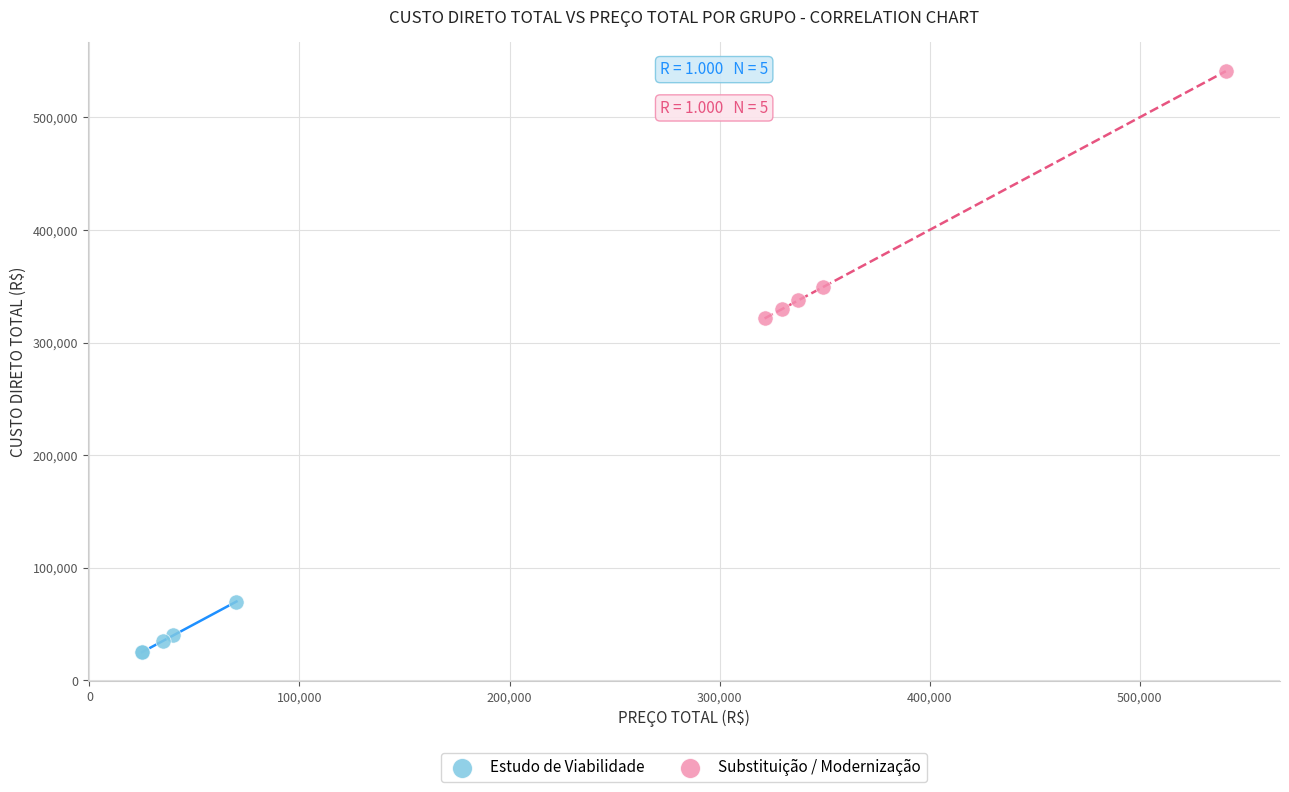

Which series reaches the maximum Y coordinate?

Substituição / Modernização